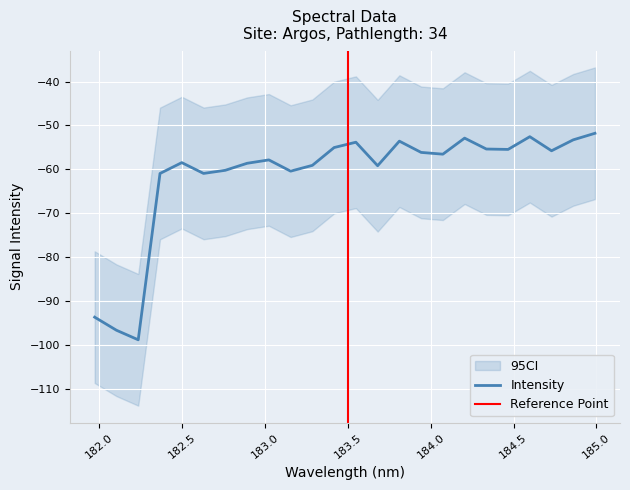

What is the difference between the values at 184.7290361848 and 181.9732053322?

37.9